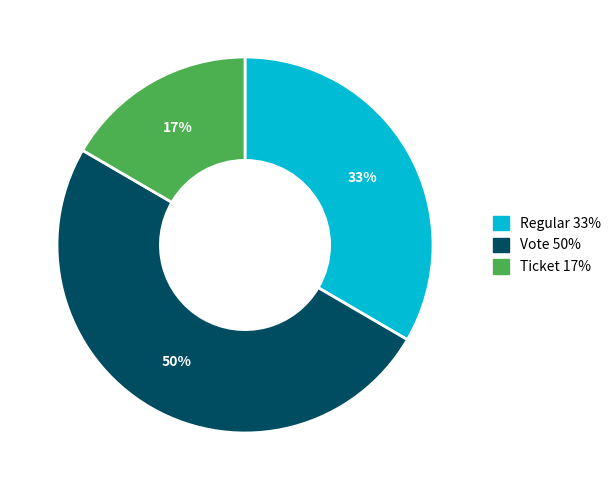

To the nearest percent, what is the difference between the largest and smallest slice percentages?

33%